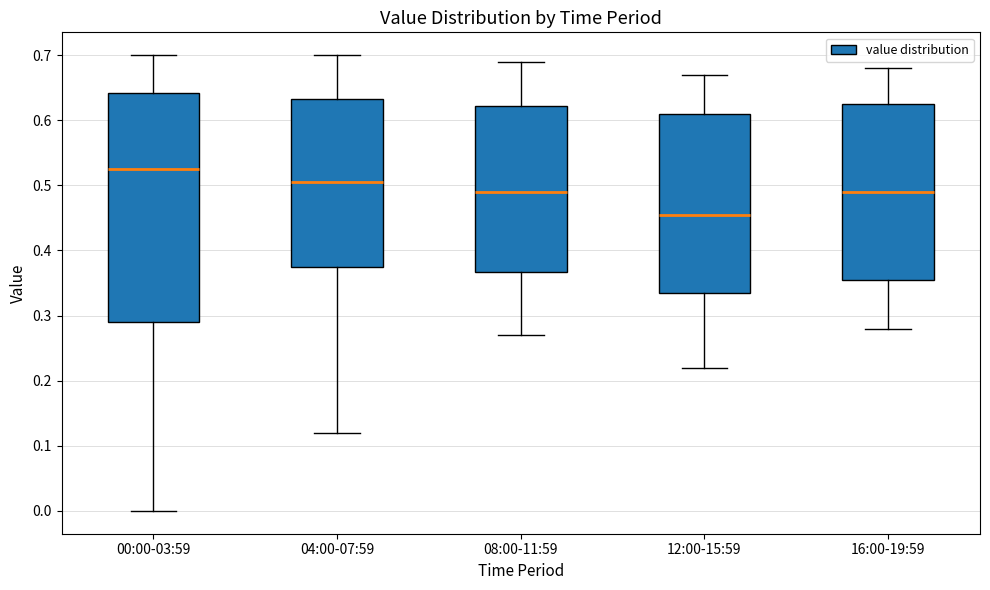

Where is the lower edge of the box for 12:00-15:59 on the y-axis? The values are not printed on the chart, so give them approximately, as read against the axis.

0.34